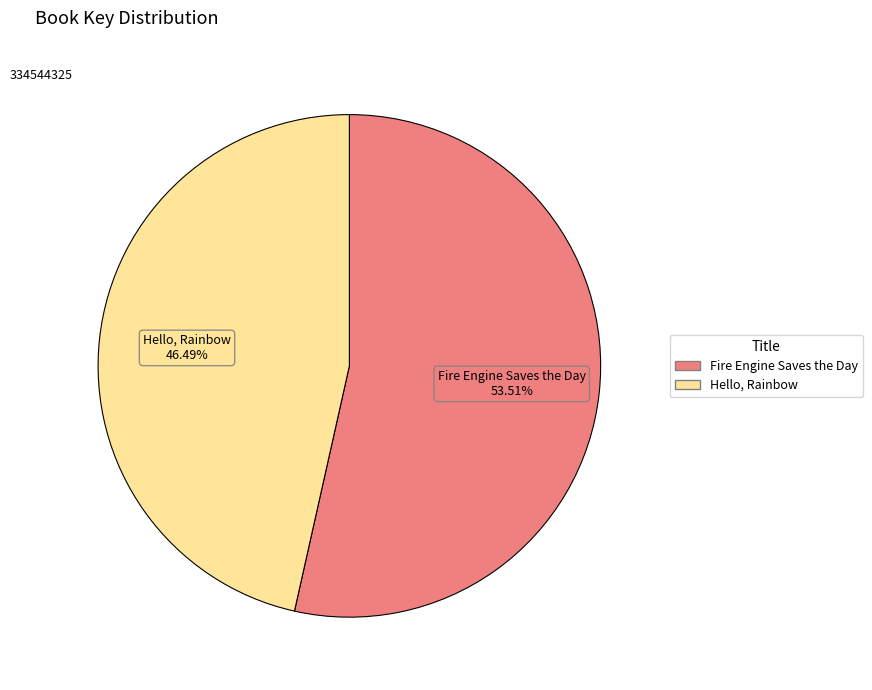

True or false: Hello, Rainbow accounts for 60% of the total.

False